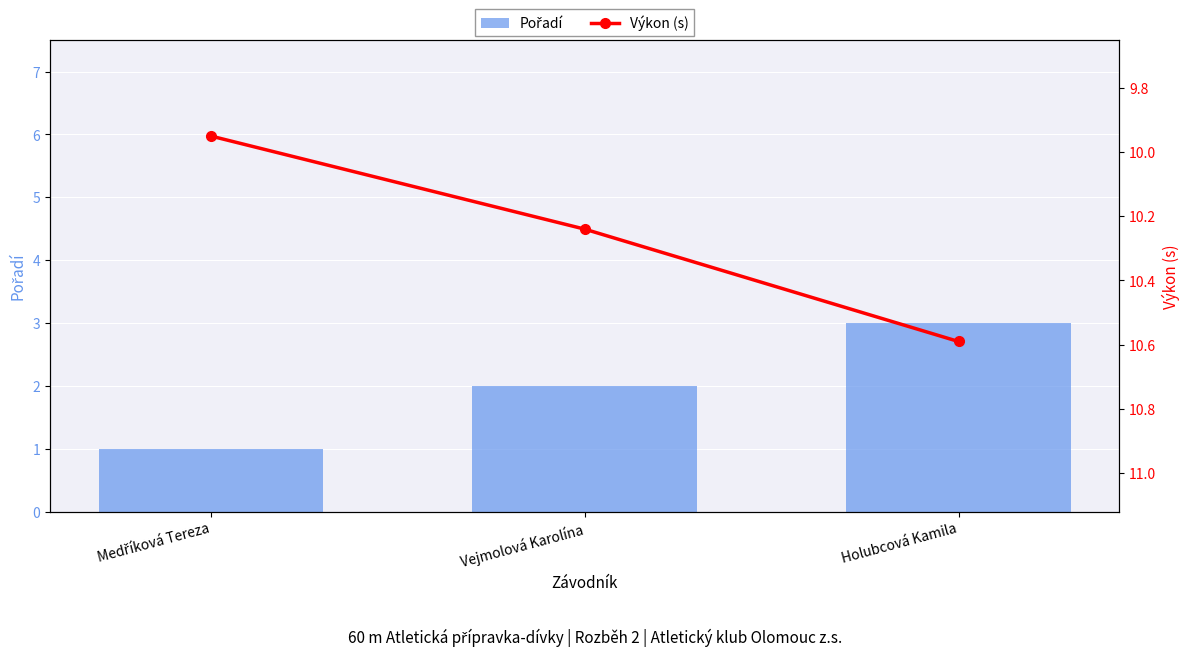

What is the difference between the Výkon (s) values at Holubcová Kamila and Medříková Tereza?

0.6